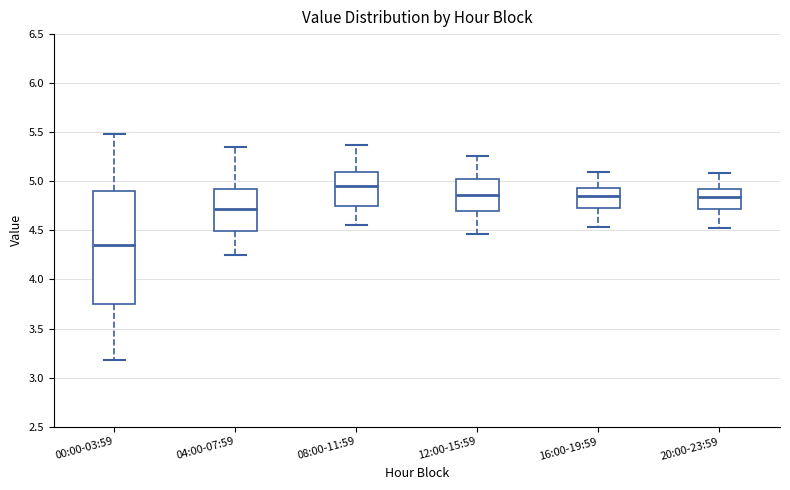

Comparing the boxes themselves (not the whiskers), which one is the tallest?

00:00-03:59